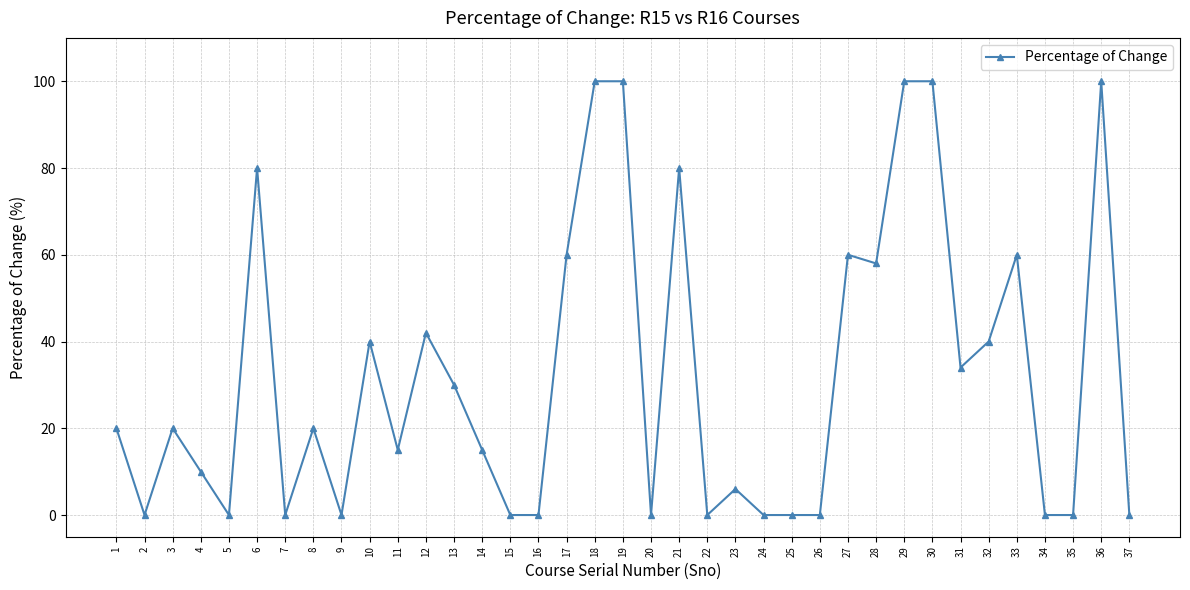

Reading left to right, what are all the values shown in this chart?

20	0	20	10	0	80	0	20	0	40	15	42	30	15	0	0	60	100	100	0	80	0	6	0	0	0	60	58	100	100	34	40	60	0	0	100	0